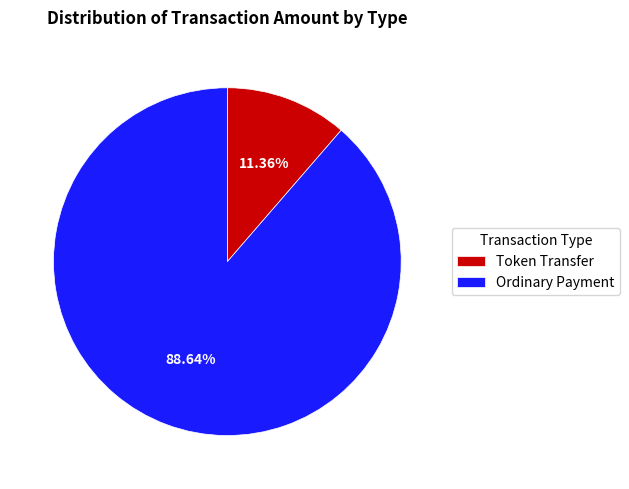

Count the number of slices in the pie.

2